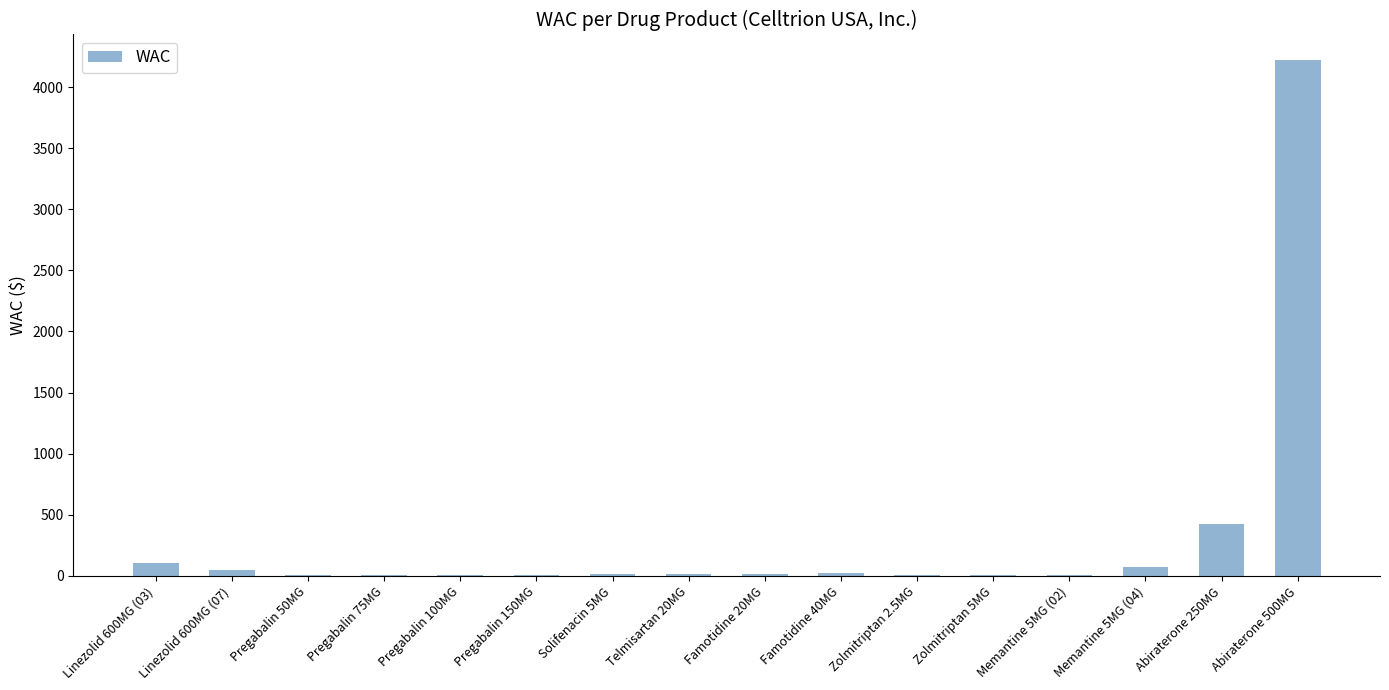

Are the bars horizontal?

No